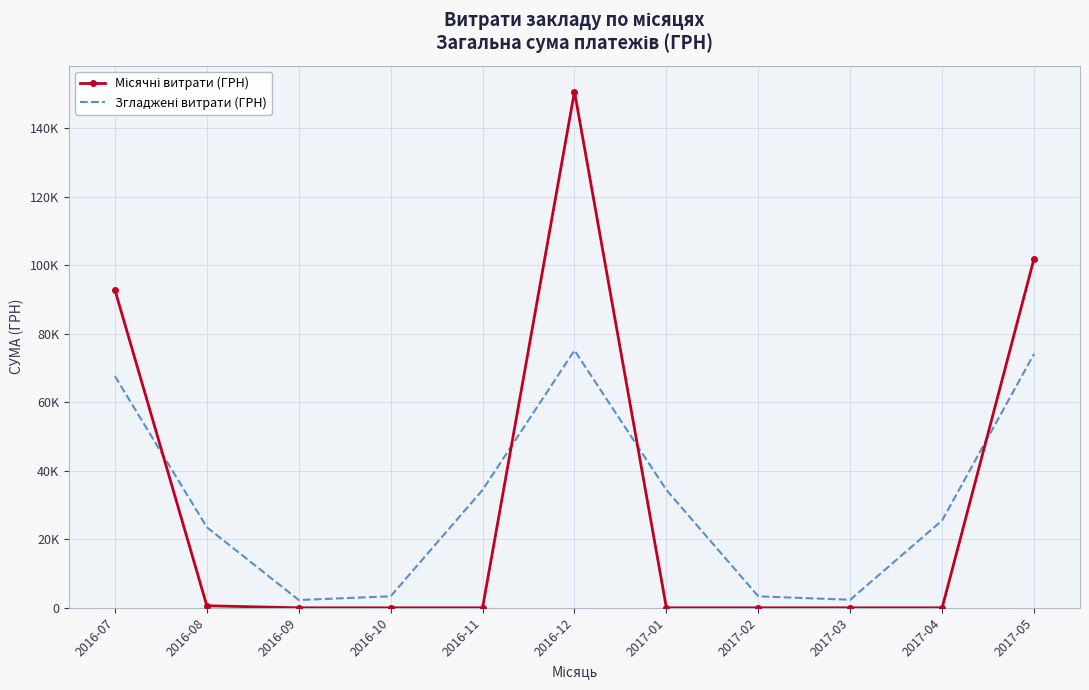

How many lines are shown in the chart?

2